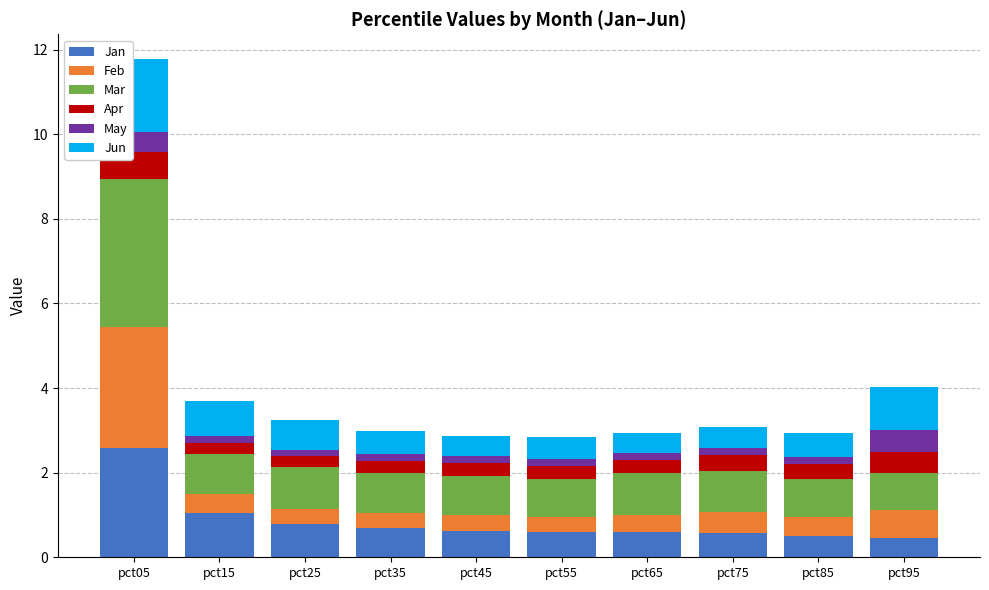

What are all the series names shown in the legend?

Jan, Feb, Mar, Apr, May, Jun